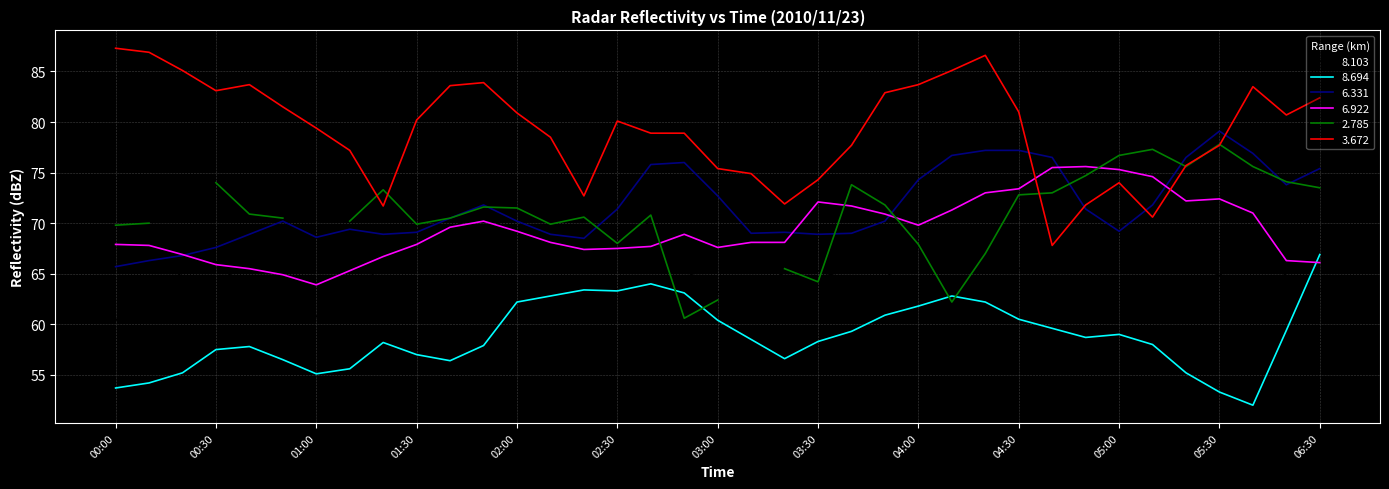

After their last crossing, which series has the higher values: 6.922 or 6.331?

6.331